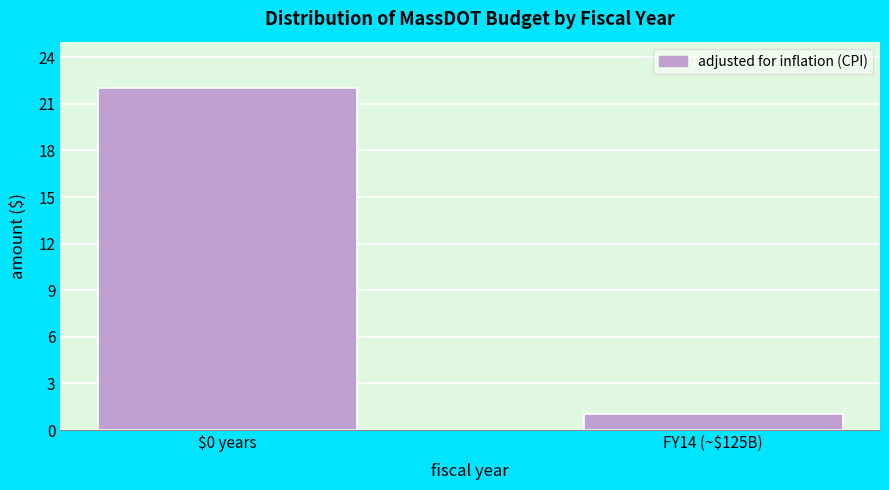

Reading left to right, extract all data points from this chart.

22	1